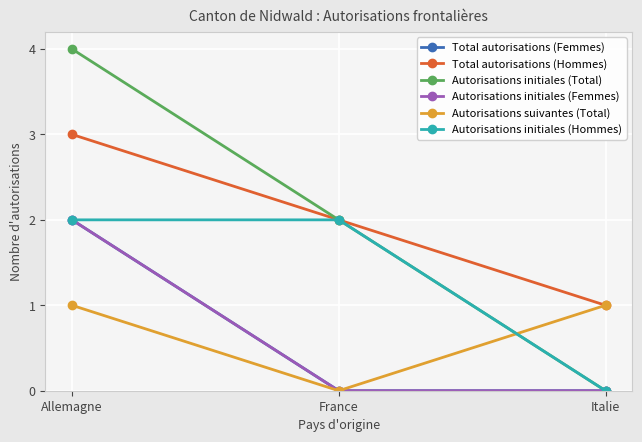

True or false: Total autorisations (Hommes) has a value of 1 at Italie.

True